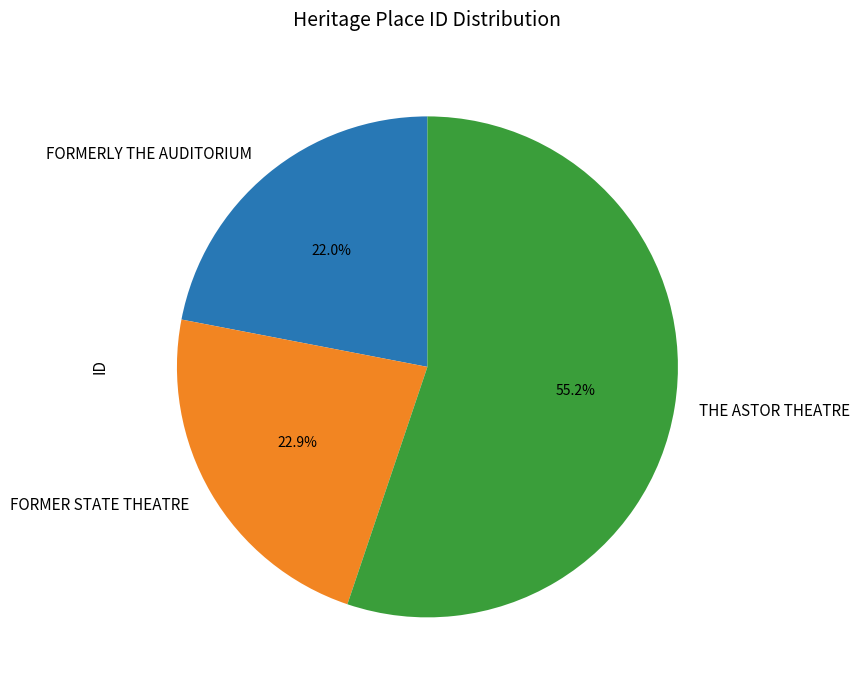

Which category has the smallest portion of the pie?

FORMERLY THE AUDITORIUM